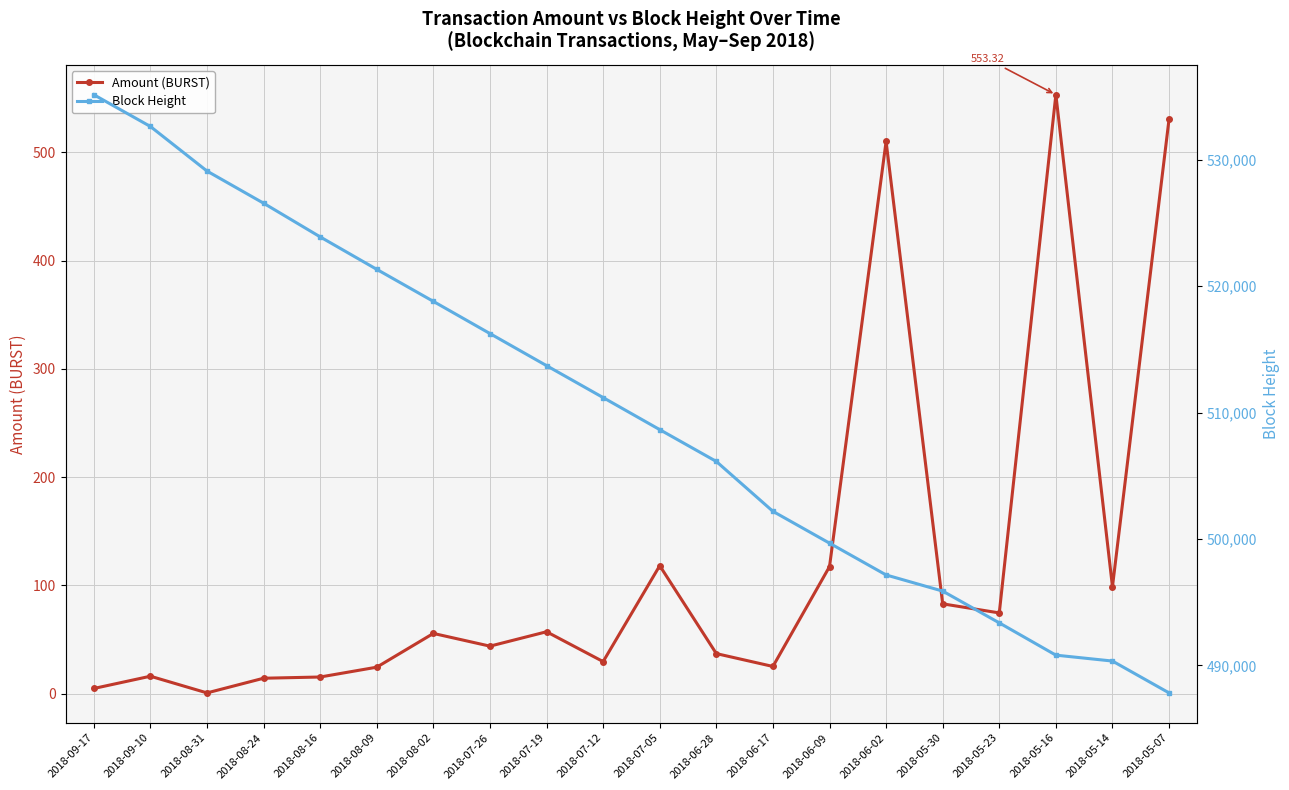

Reading right to left, what are all the values shown in this chart?

Amount (BURST): 530.8	98.8	553.3	74.6	83.0	510.1	117.4	25.2	37.1	118.3	29.7	57.2	43.9	55.7	24.5	15.4	14.3	0.7	16.2	4.8
Block Height: 487820.0	490340.0	490807.0	493361.0	495875.0	497153.0	499668.0	502186.0	506132.0	508650.0	511186.0	513713.0	516251.0	518797.0	521331.0	523900.0	526565.0	529109.0	532635.0	535149.0